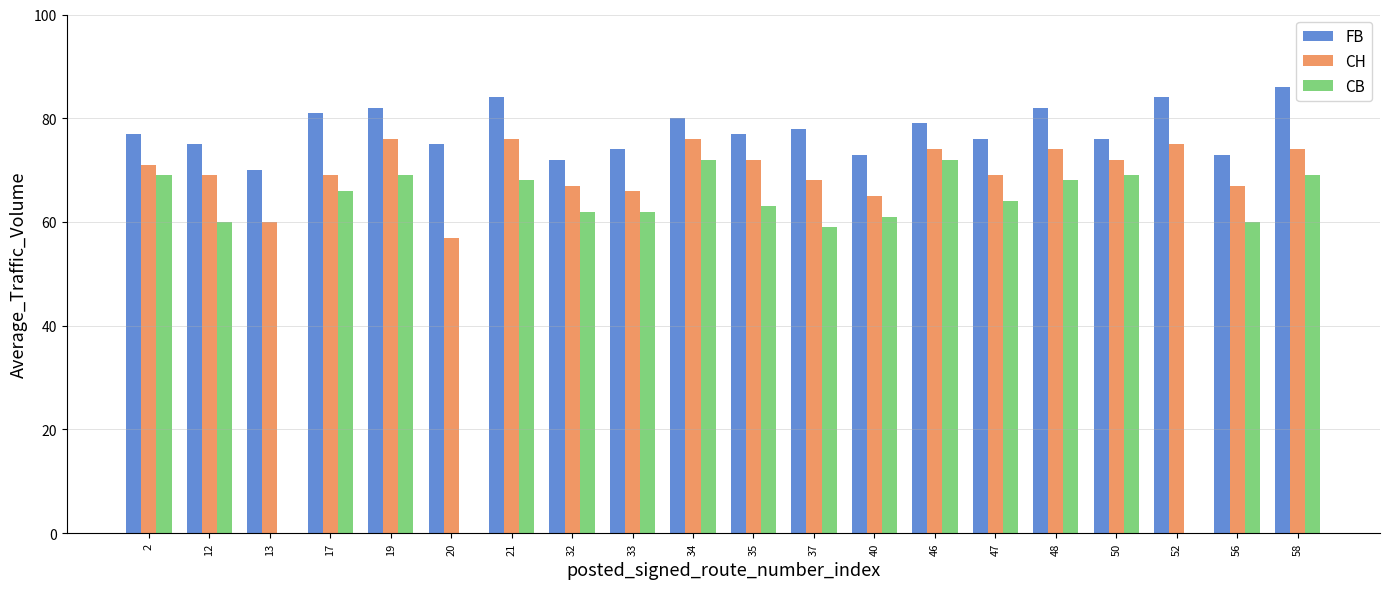

What value does the CB series have at 37?

59